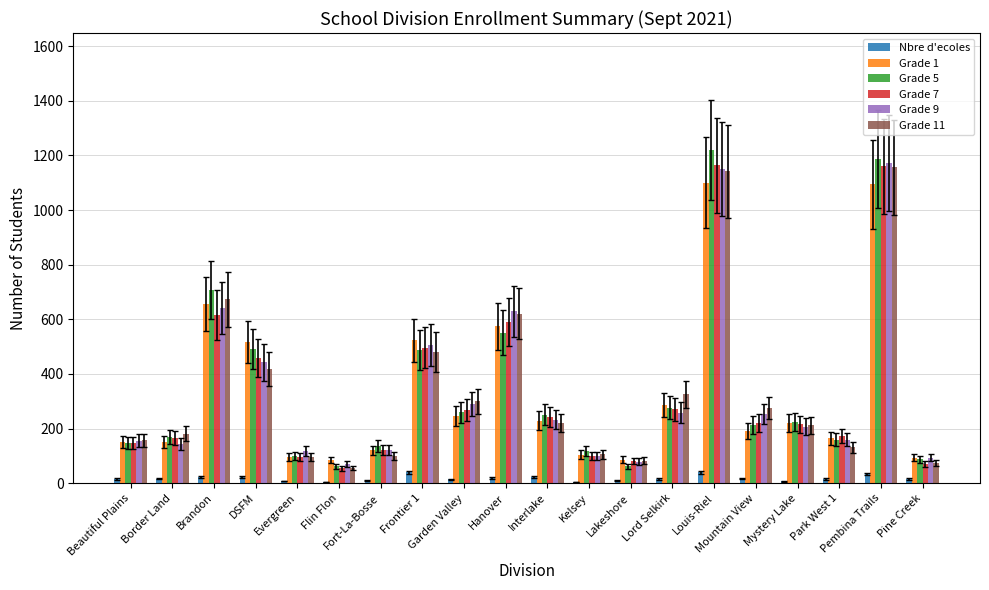

Which series changed the most between Frontier 1 and Kelsey?

Grade 1